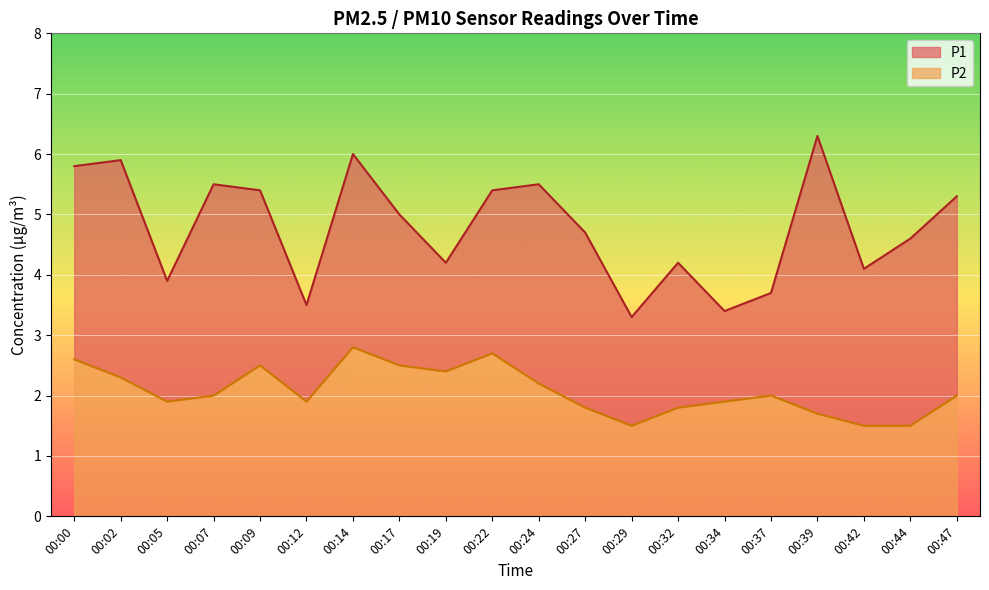

True or false: P1 and P2 intersect in this chart.

False